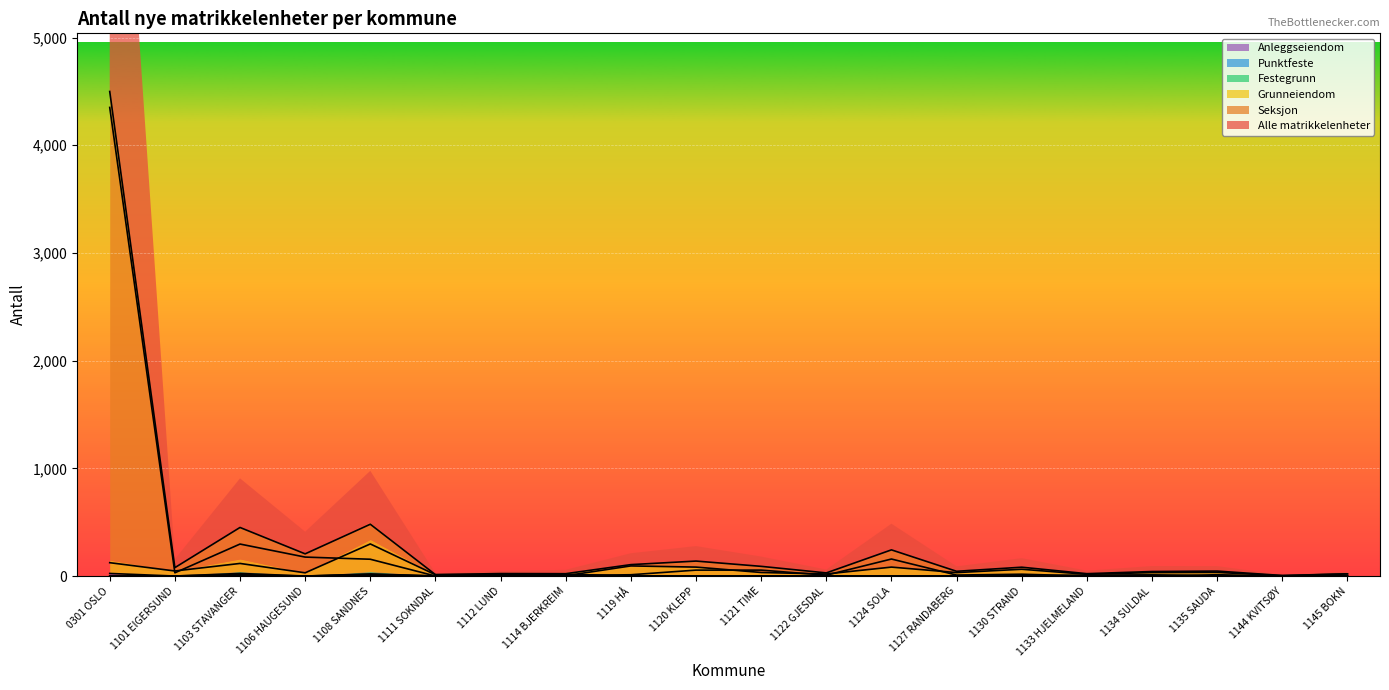

The value of Seksjon at 1103 STAVANGER is 297. True or false?

True